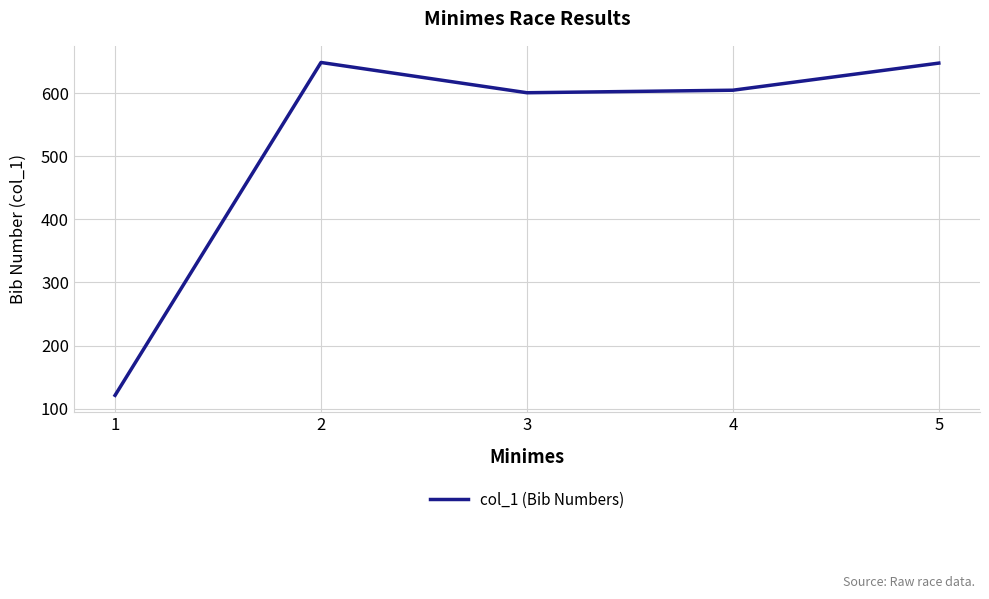

What is the change in value from 1 to 2?

+528